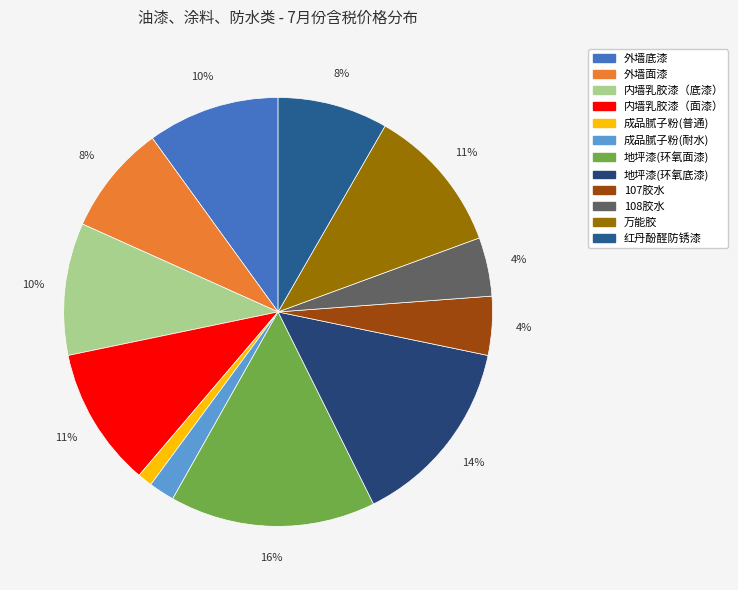

How many segments does this pie chart have?

12